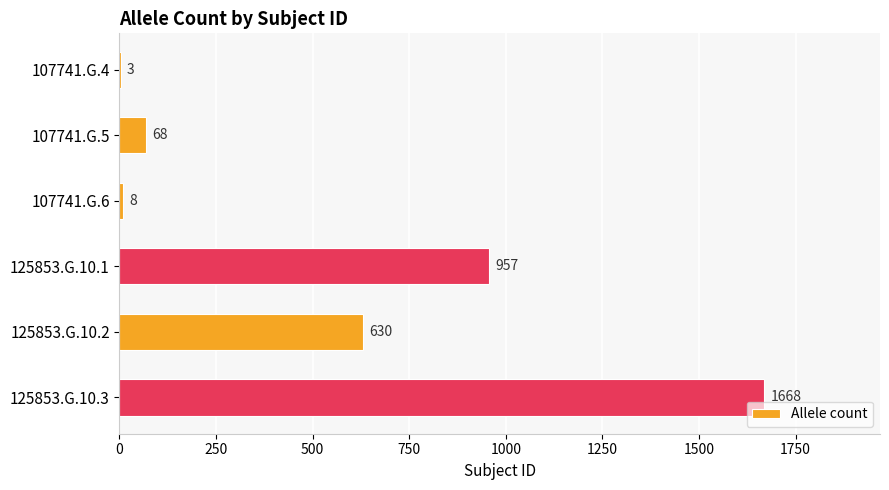

The chart shows a value of 372 at 125853.G.10.2. True or false?

False